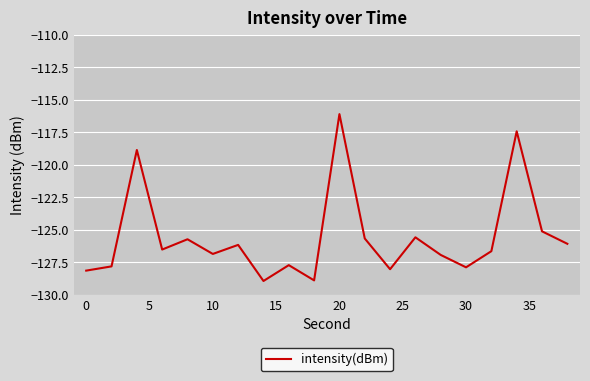

True or false: there are more than 2 points higher than both neighbors.

True